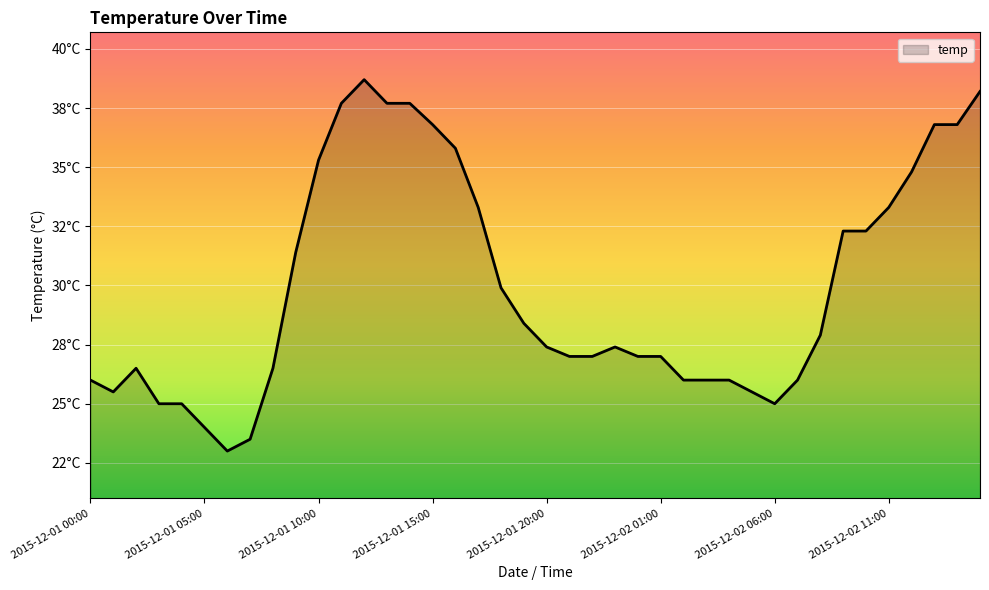

Does the chart have visible grid lines?

Yes